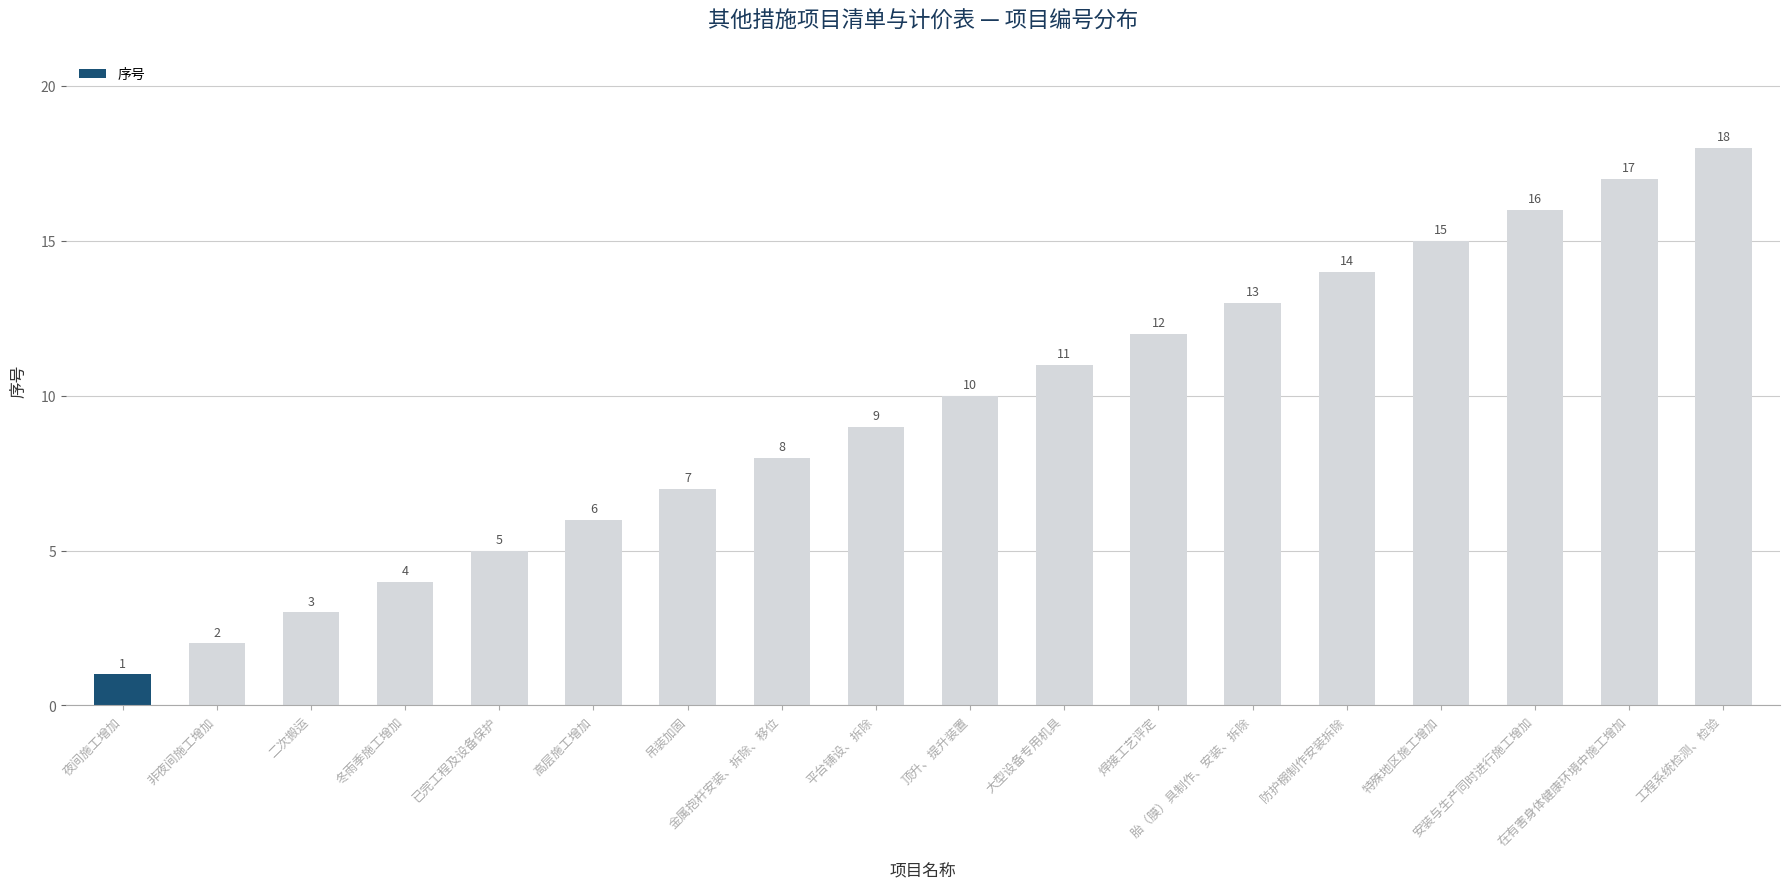

Is it true that the value at 大型设备专用机具 is 11?

True